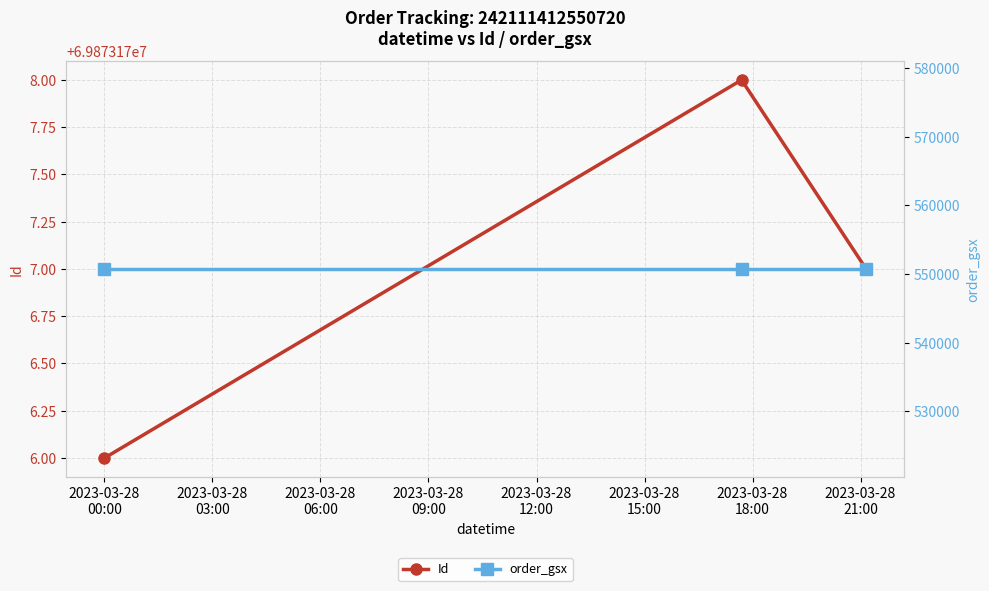

Which series has the largest range (max minus min)?

Id